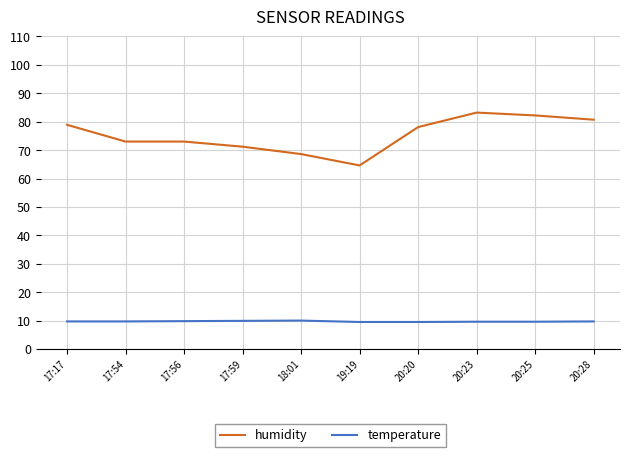

Where does the humidity series first go above 78?

17:17